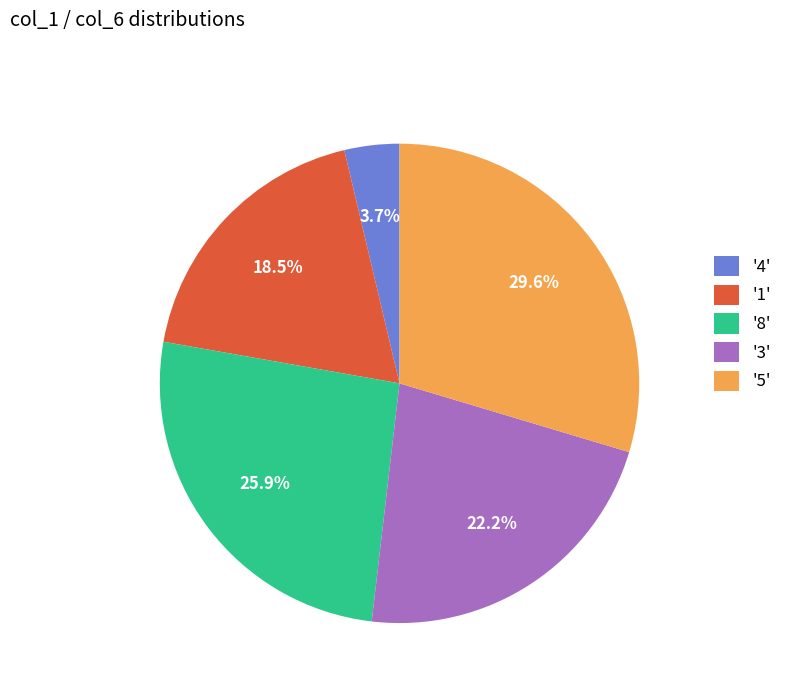

Do '4' and '3' together represent more than half of the pie?

No